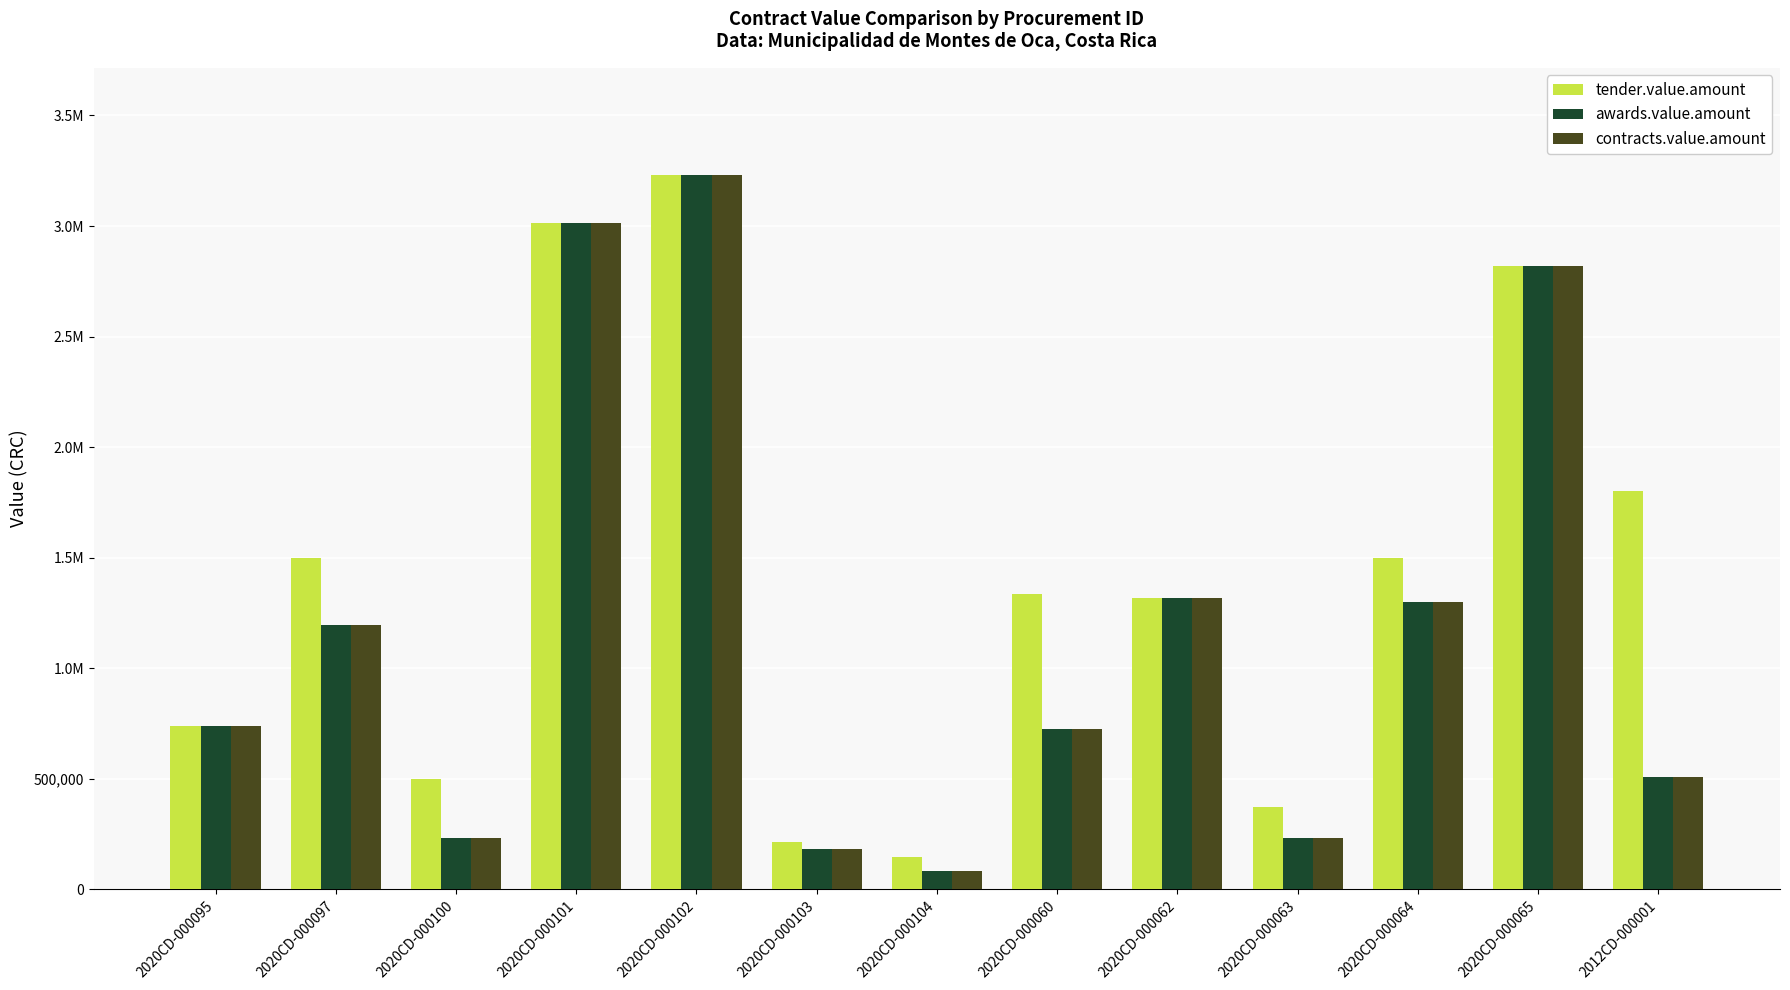

What are all the series names shown in the legend?

tender.value.amount, awards.value.amount, contracts.value.amount